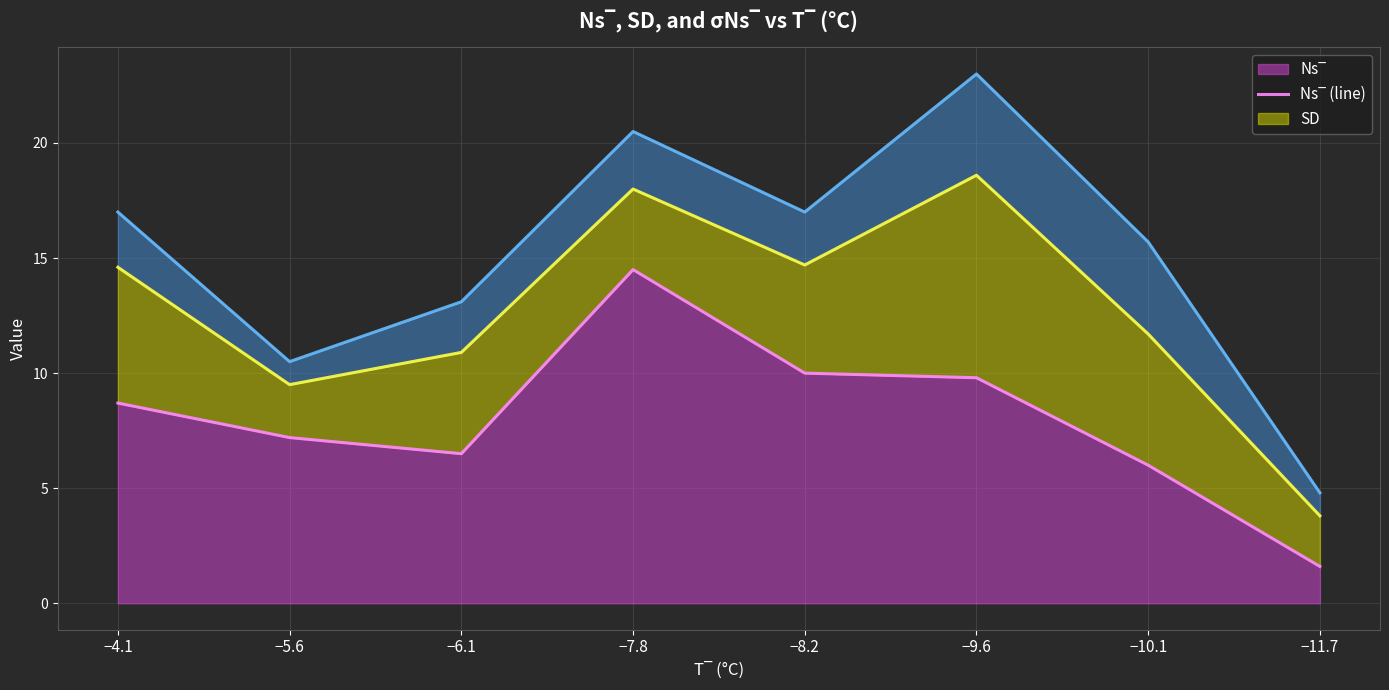

At which label does SD (line) reach its peak?

−9.6